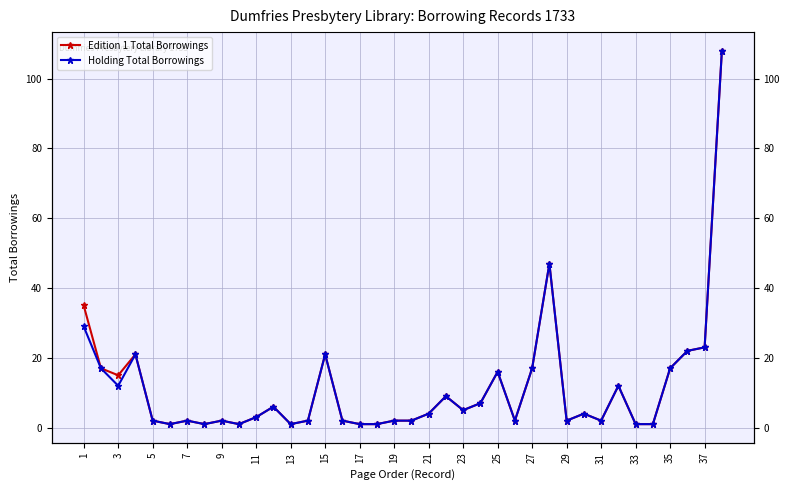

True or false: Edition 1 Total Borrowings and Holding Total Borrowings intersect in this chart.

False